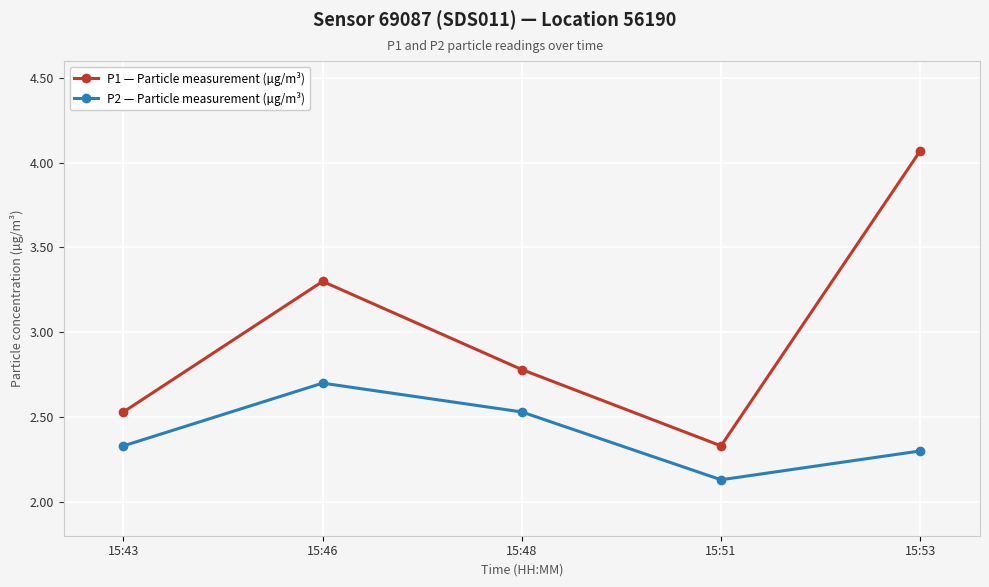

Does the chart display data point markers on the line(s)?

Yes